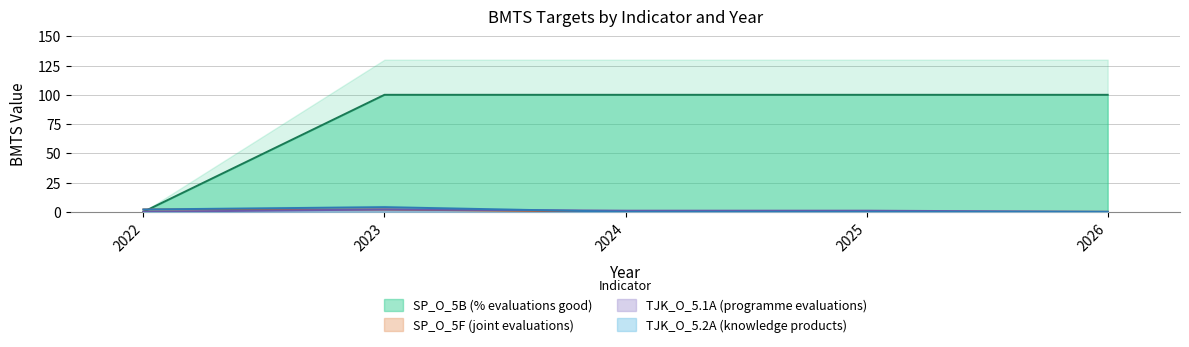

True or false: TJK_O_5.1A (programme evaluations) and SP_O_5F (joint evaluations) cross at least once.

False